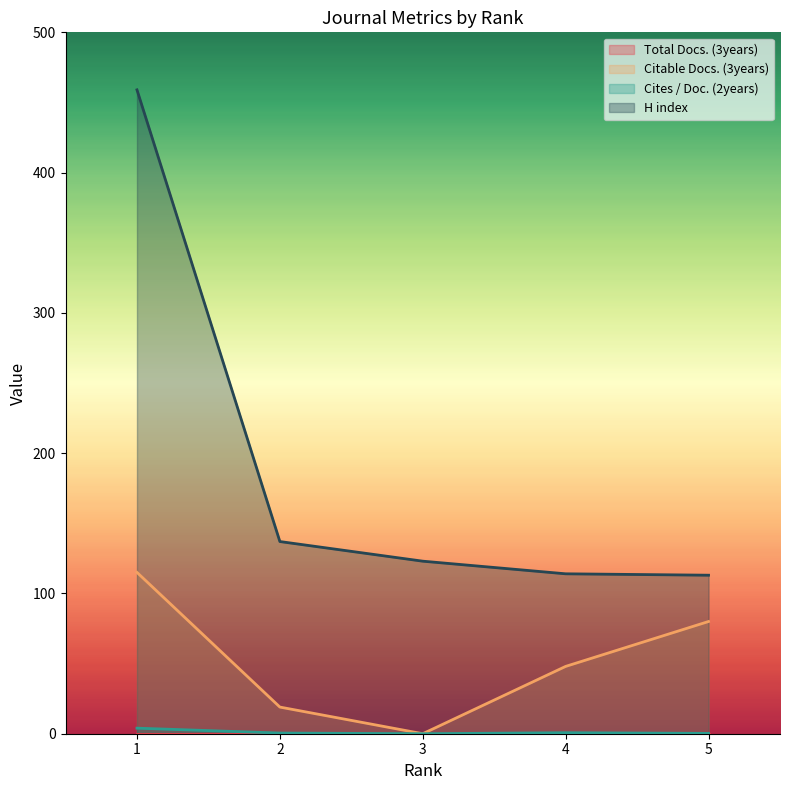

List the labels in order of Citable Docs. (3years) value, smallest first.

3, 2, 4, 5, 1